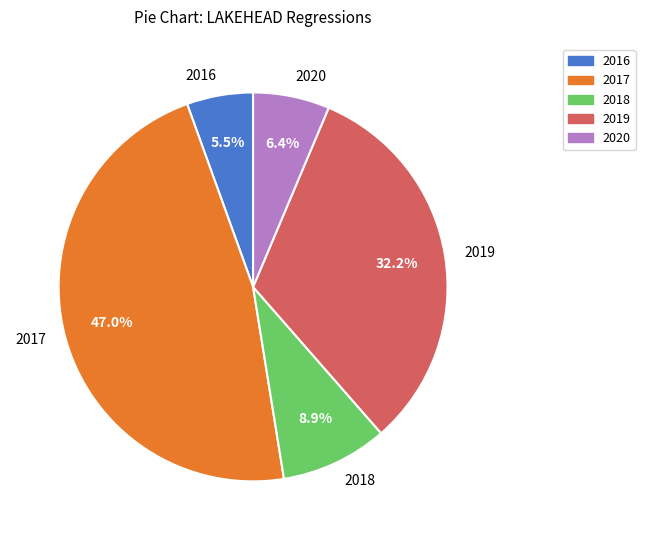

What is the total percentage of 2019 and 2017?

79.2%